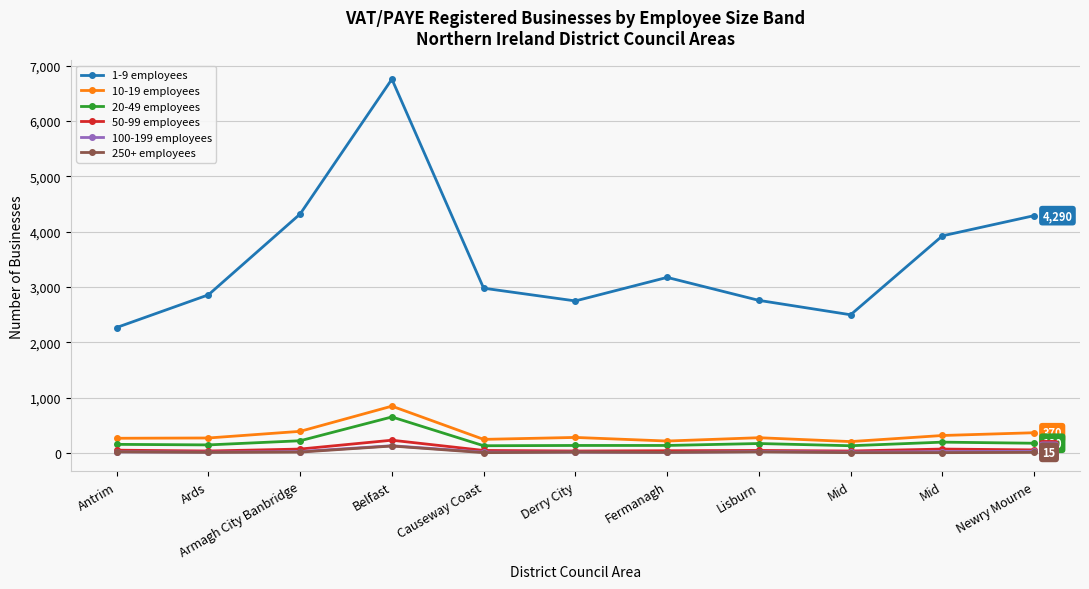

Which series has the largest total across all categories?

1-9 employees